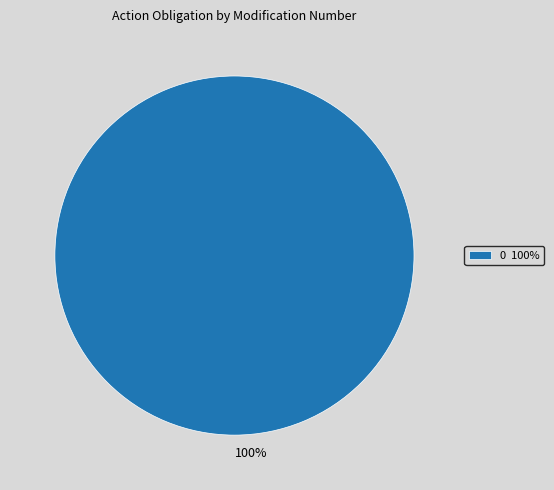

Is there any slice that represents more than half of the pie?

Yes